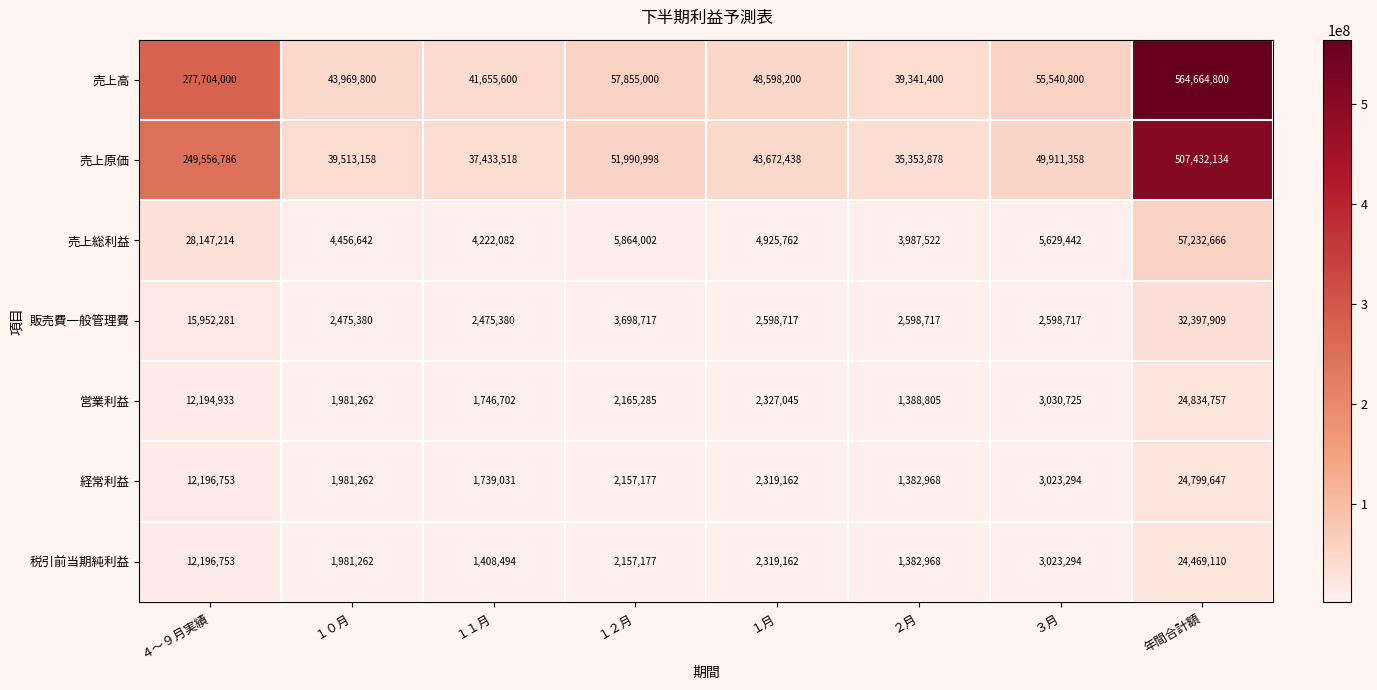

What is the sum of all 売上総利益 values?

114465332